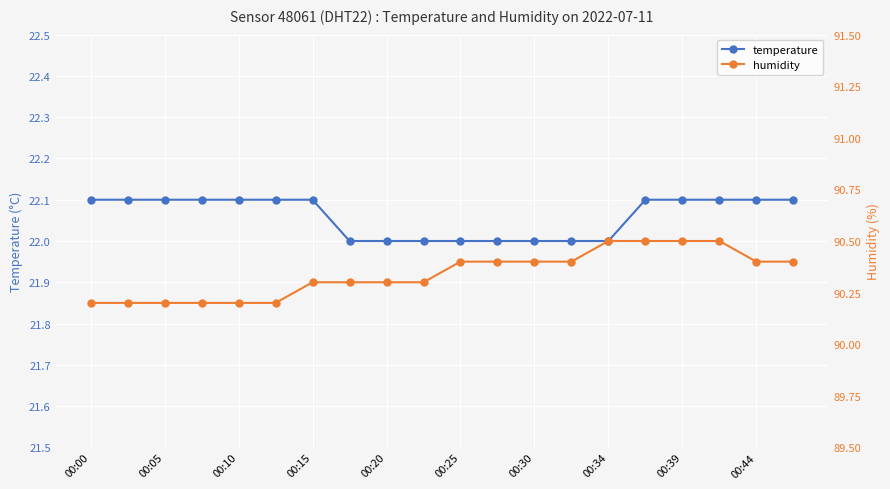

What is the value of the humidity point at the 9th from the left?

90.3